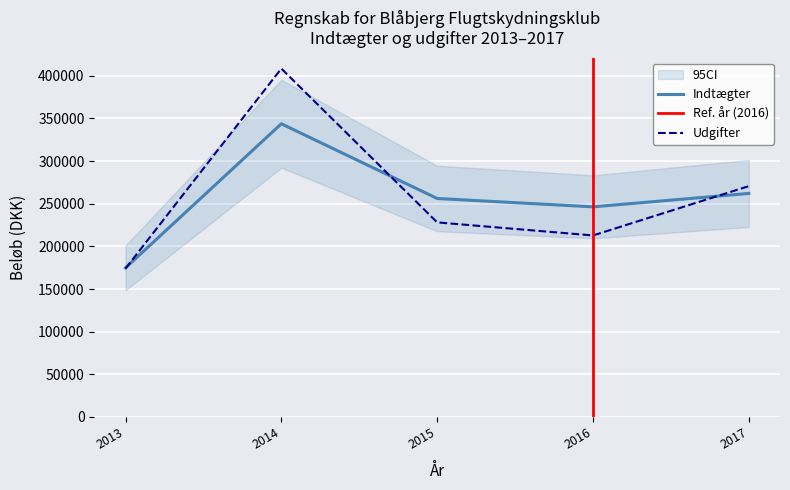

True or false: indtaegter_total and udgifter_total intersect in this chart.

True